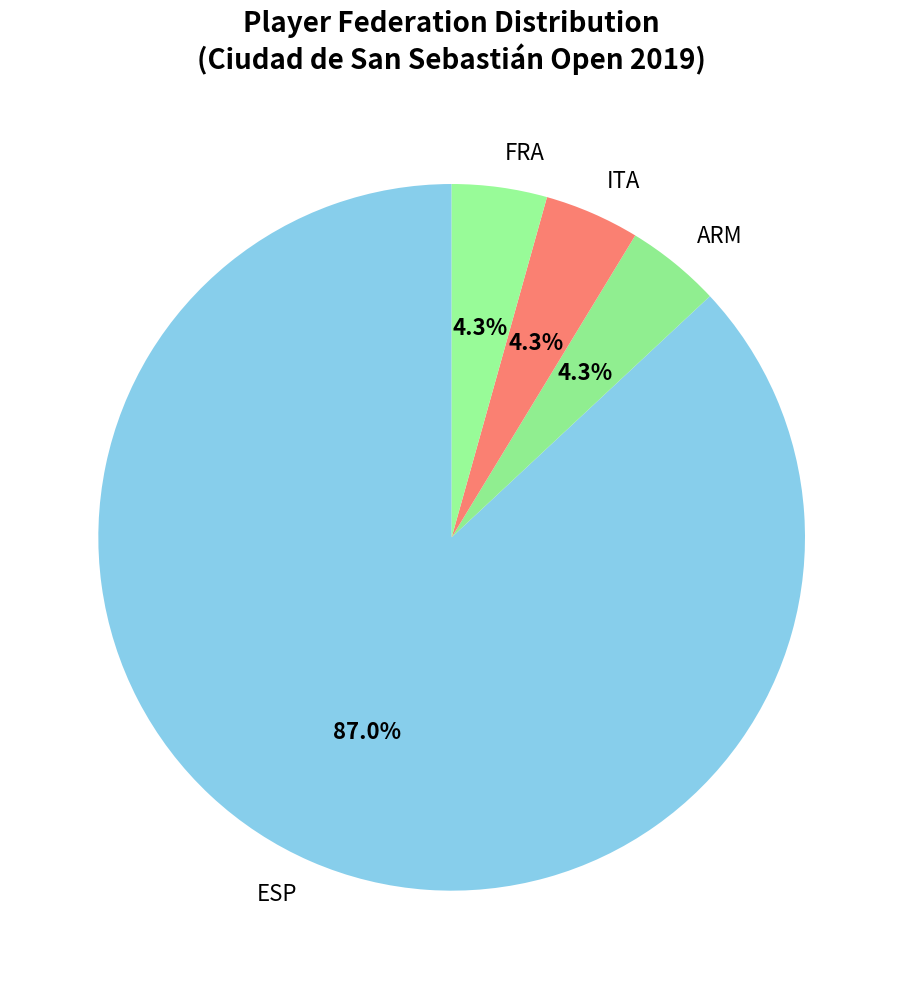

Is ARM the majority of the pie?

No